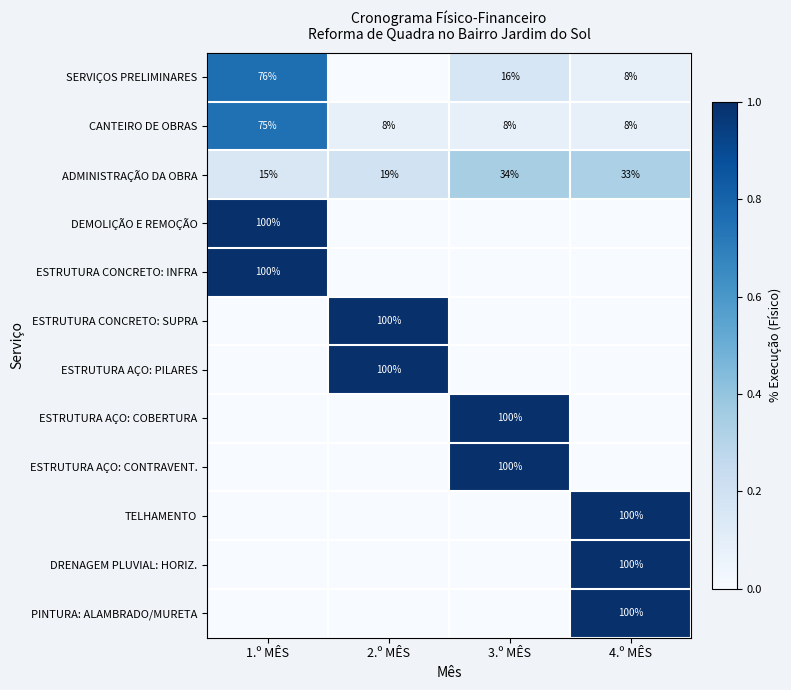

At which label is ADMINISTRAÇÃO DA OBRA closest to 24?

2.º MÊS